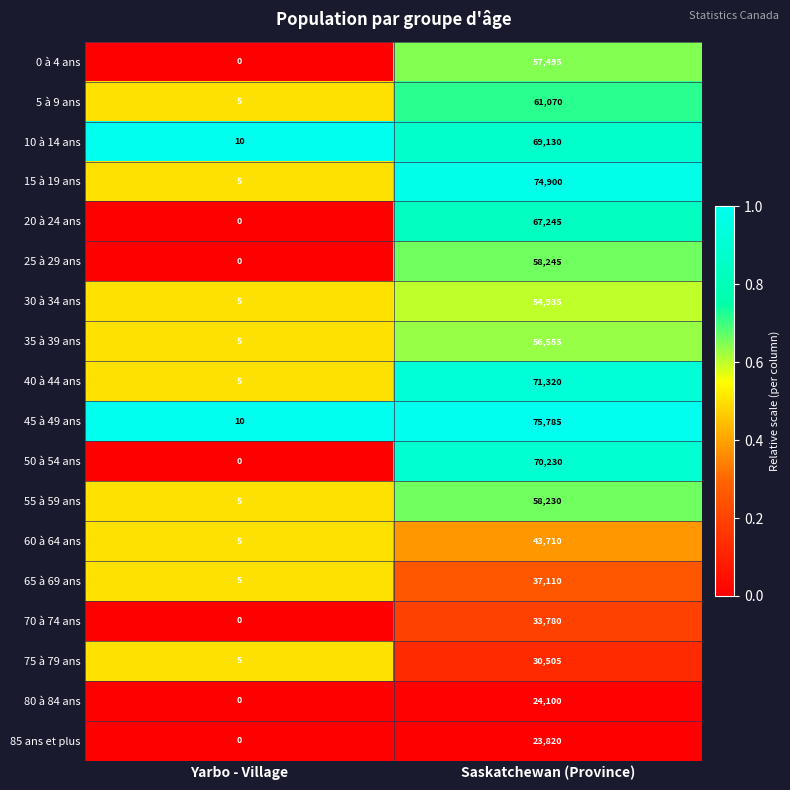

The value of 75 à 79 ans at Yarbo - Village is 3. True or false?

False